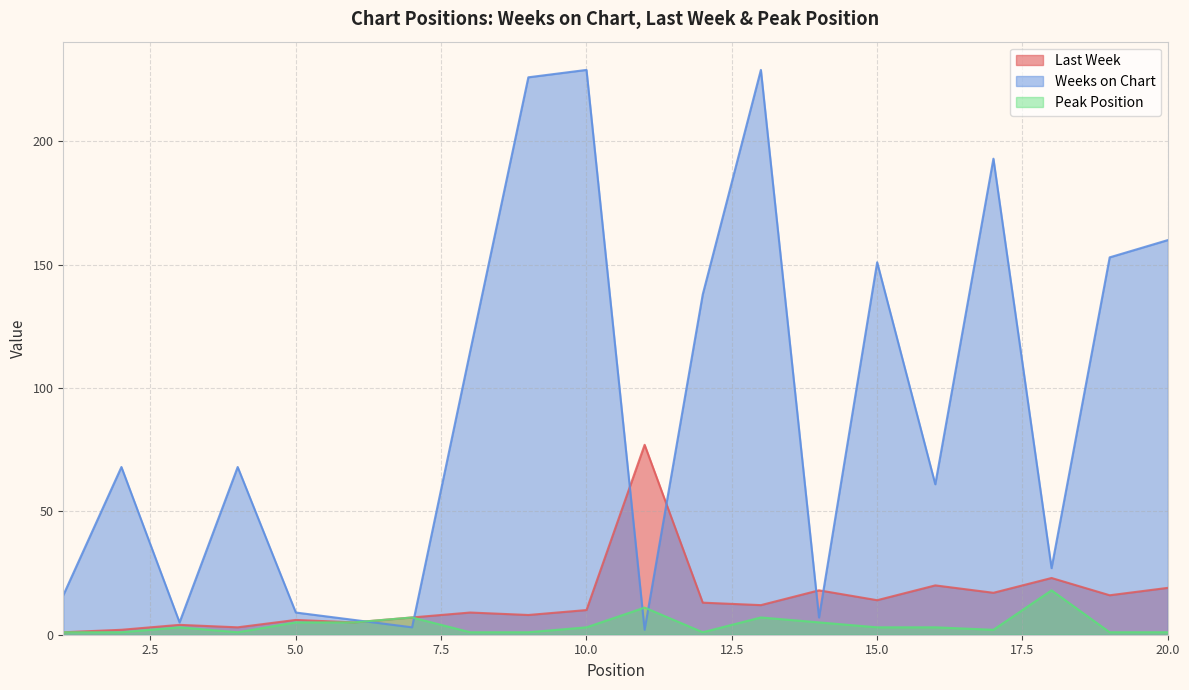

Which series ends up on top after the final intersection of Weeks on Chart and Peak Position?

Weeks on Chart